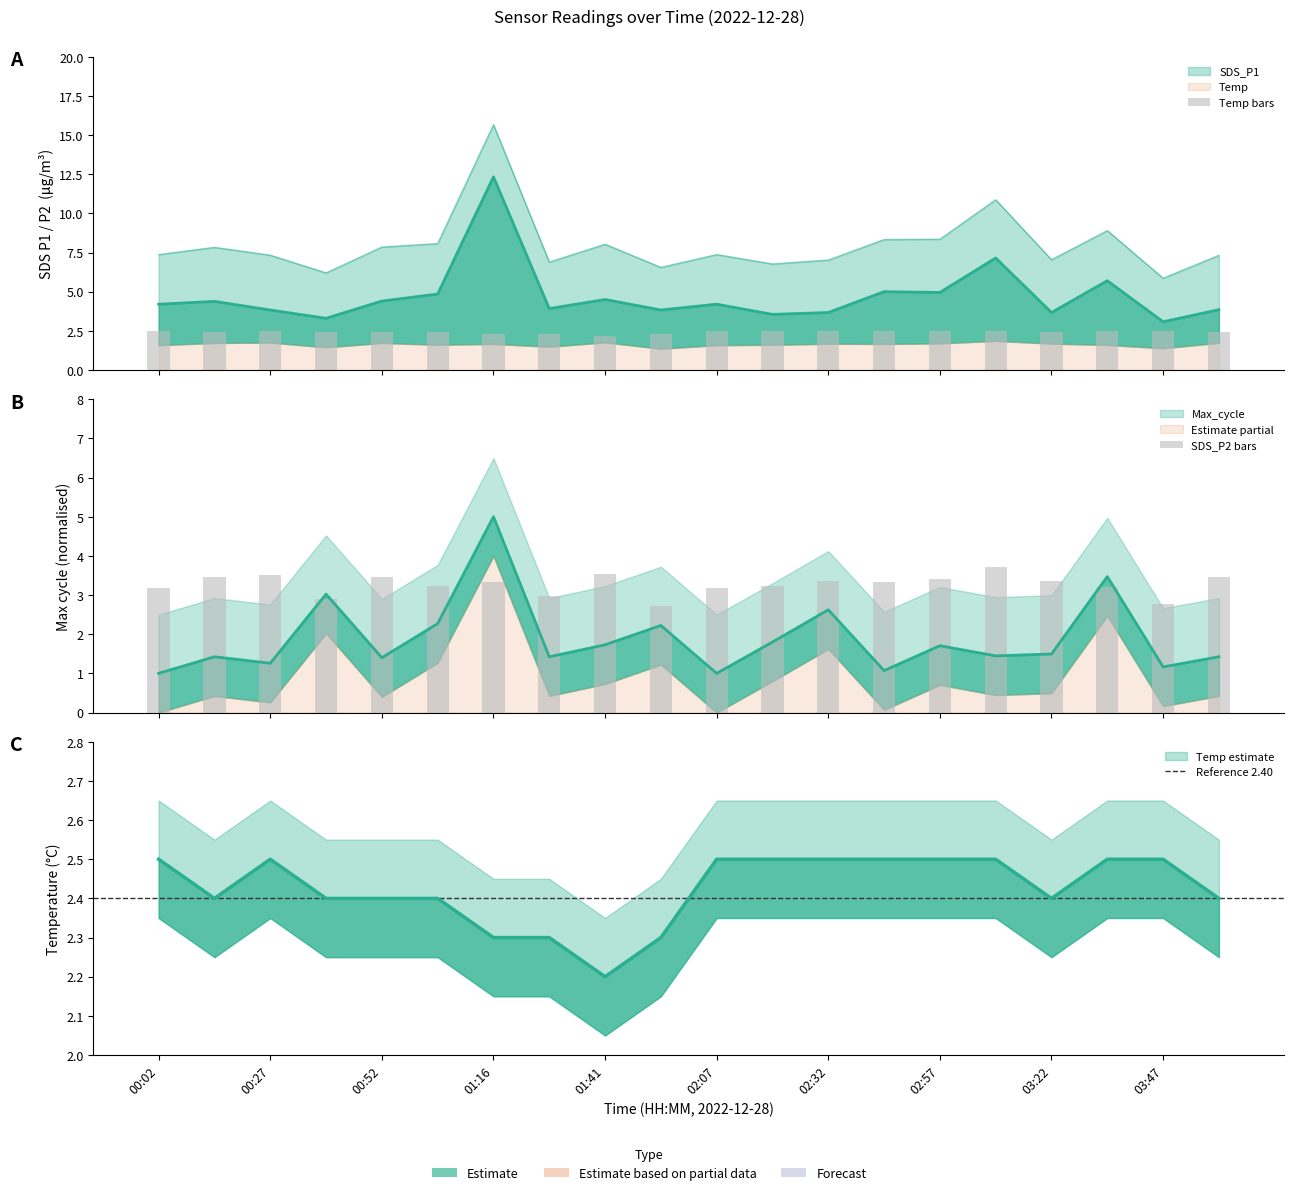

Between 03:47 and 01:41, which is larger?

01:41